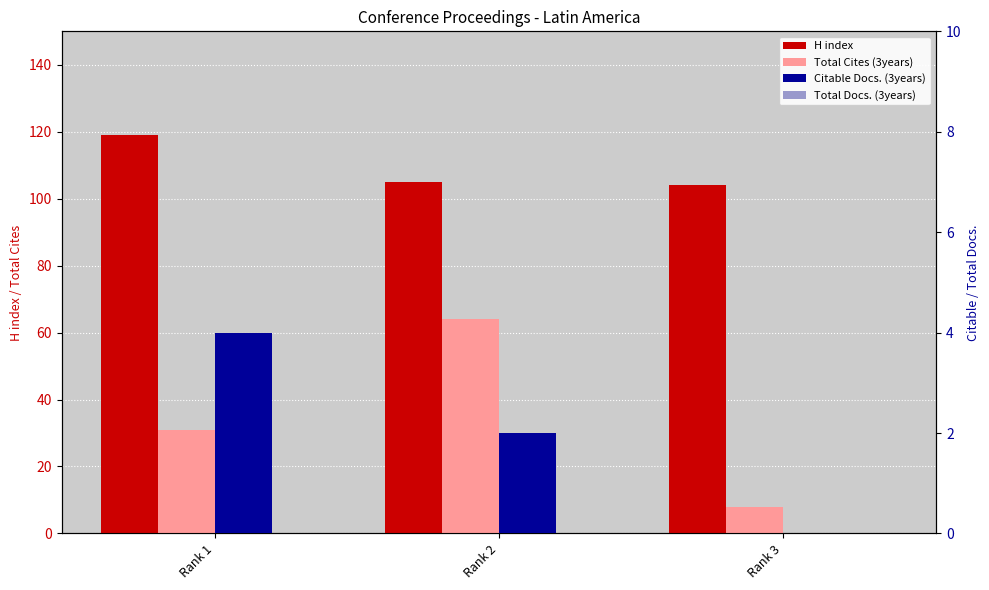

How many data points does each series have?

3